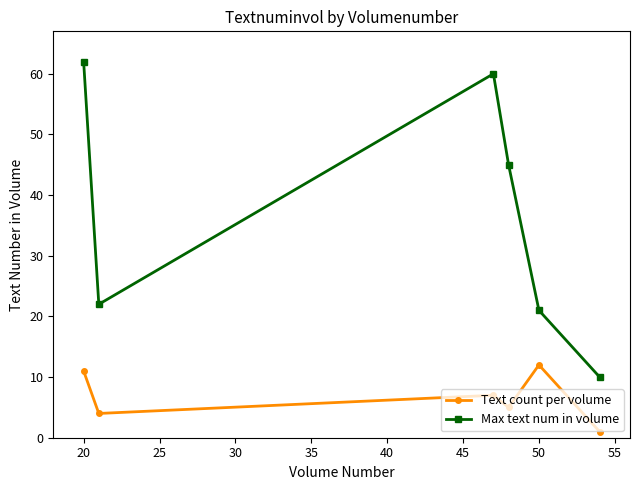

True or false: Text count per volume has more than 2 interior local peaks.

False